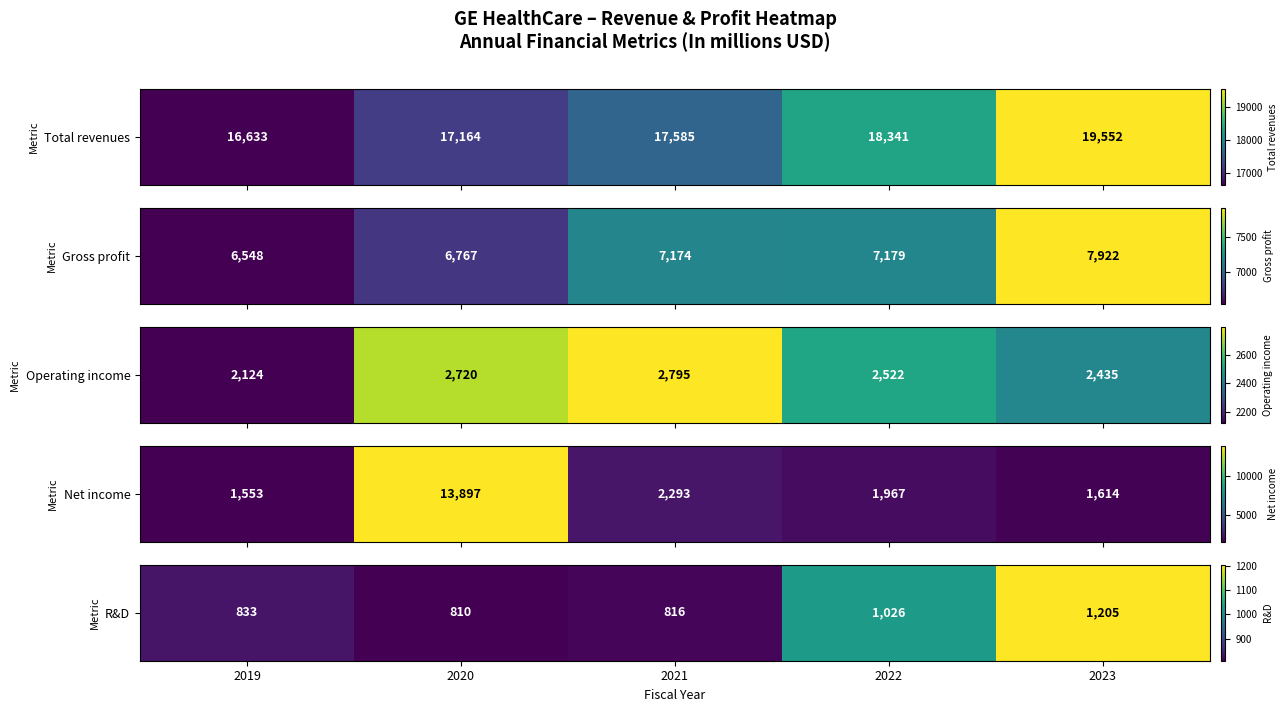

What is the sum of the values at 2020 and 2023?

2015